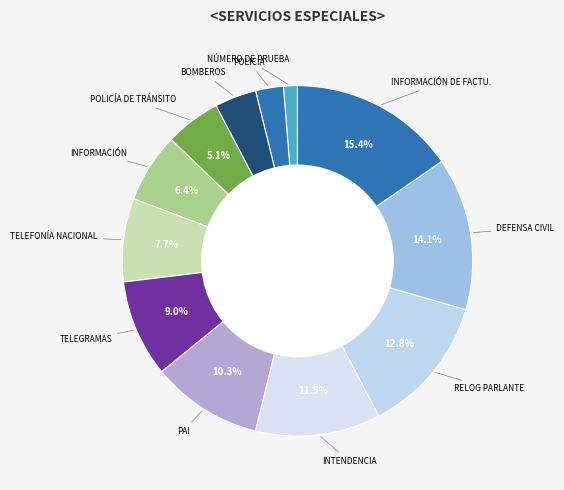

What is the largest slice in the pie chart?

INFORMACIÓN DE FACTU.